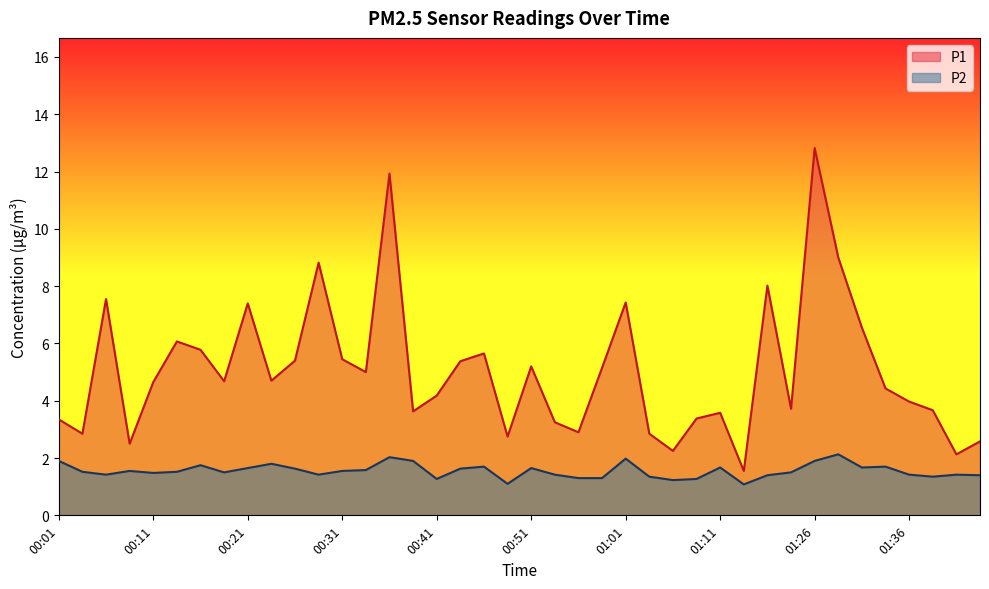

What is the difference between the highest and lowest values at 01:44?

1.2